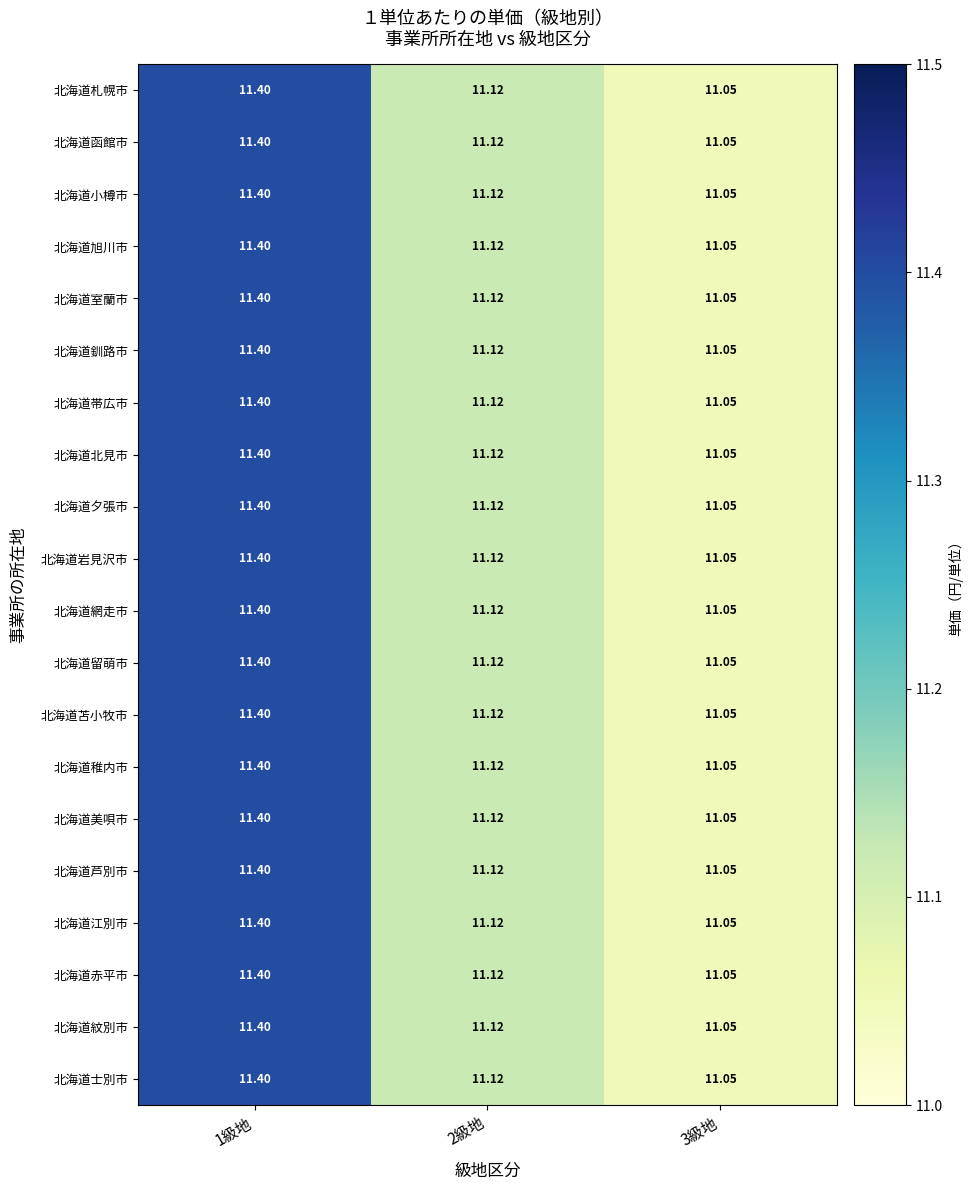

Is the value of 北海道夕張市 at 2級地 greater than the value of 北海道北見市 at 1級地?

No